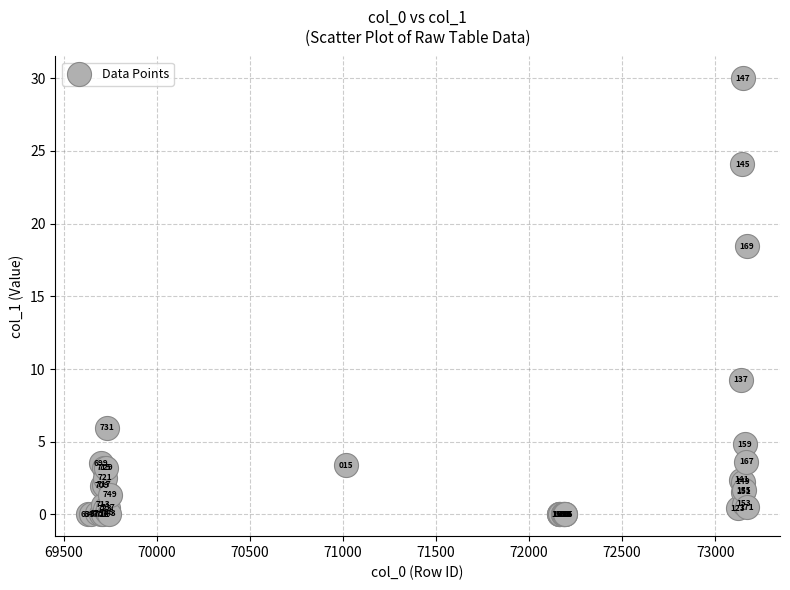

What Y value in the scatter plot is closest to 15?

18.5